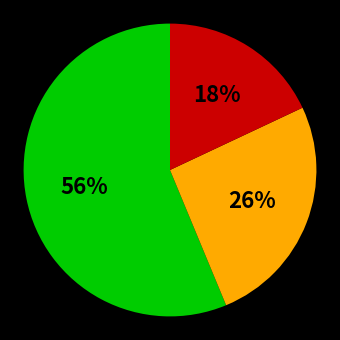

Is there any slice that represents more than half of the pie?

Yes